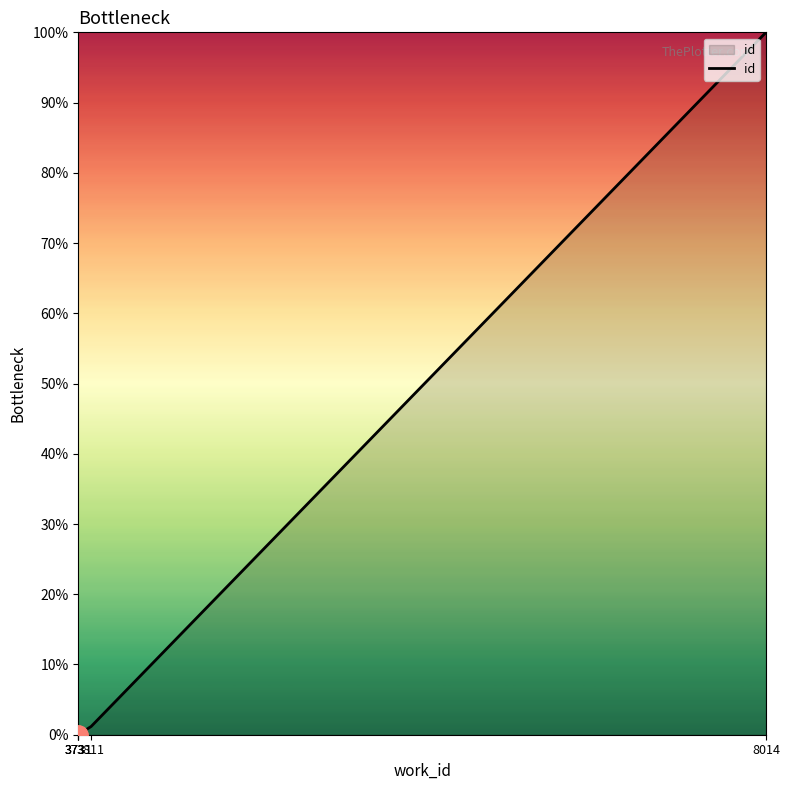

What is the sum of all values?

101.2